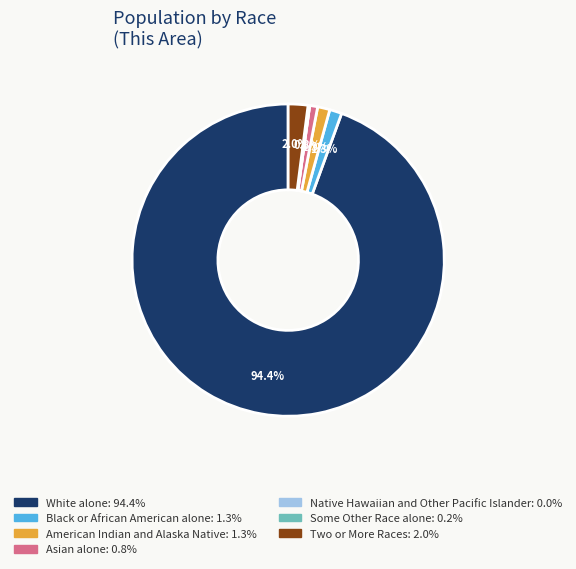

Is it true that Asian alone is 1% of the pie?

True